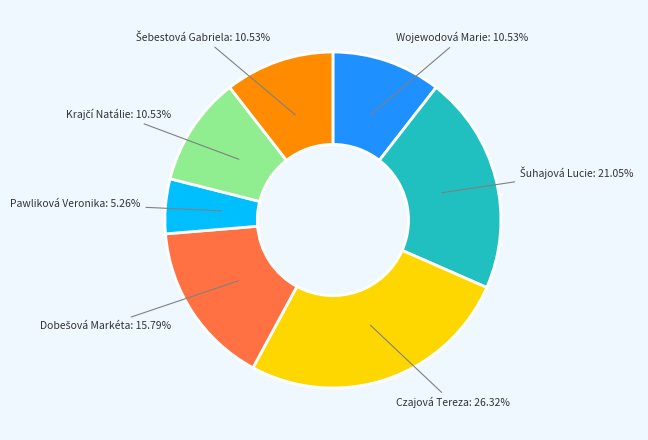

Which category has the smallest portion of the pie?

Pawliková Veronika